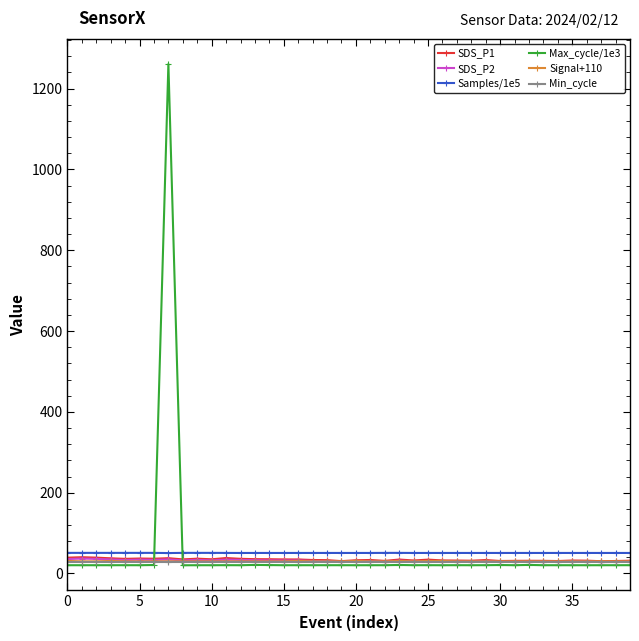

What is the maximum value for Signal+110?

31.0